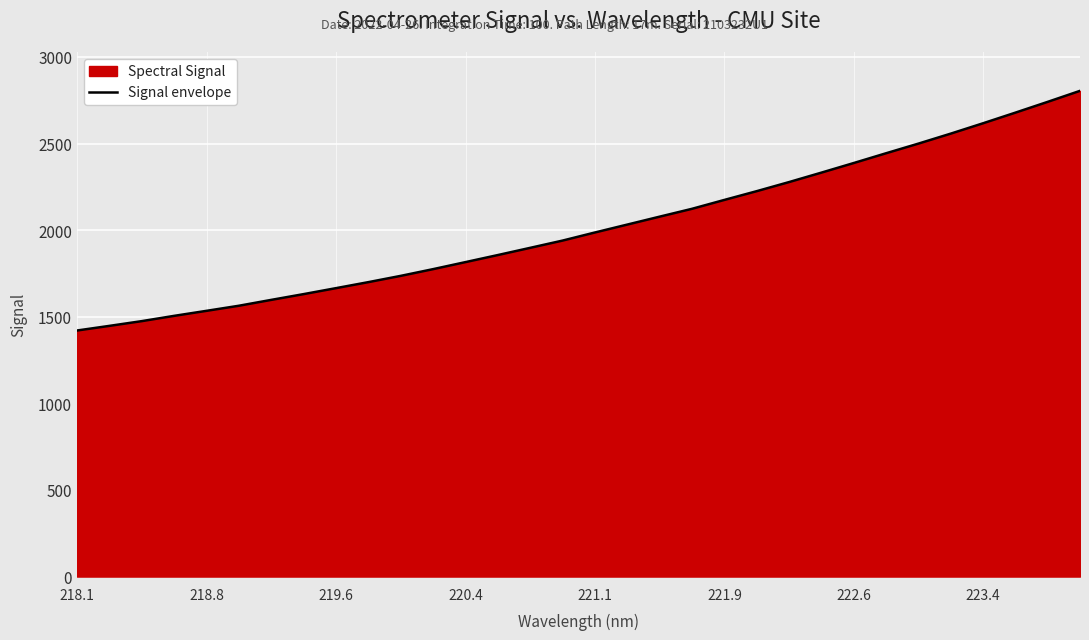

The value at 223.4 is 4419.2. True or false?

False